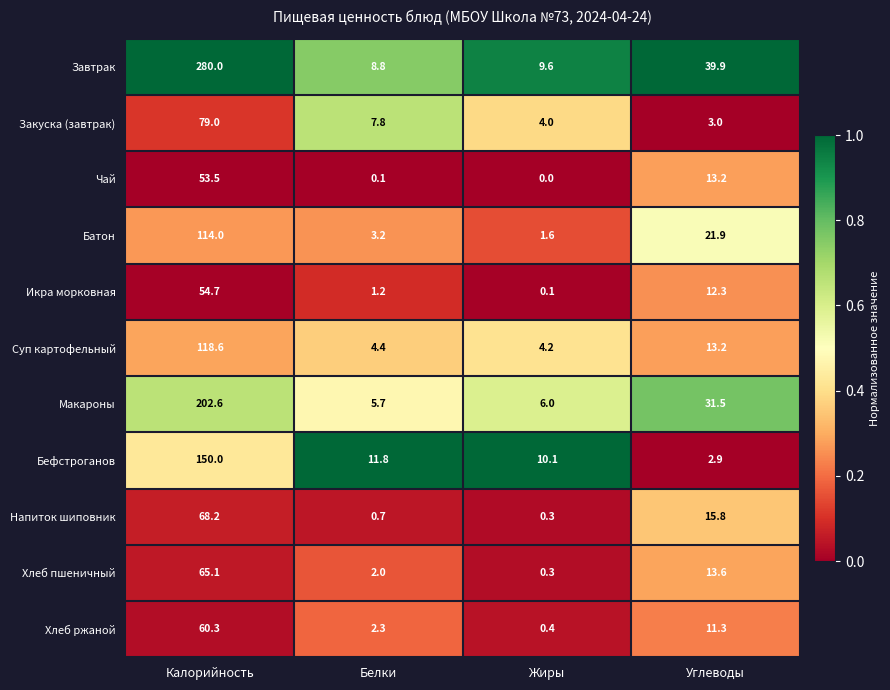

Which label corresponds to the smallest value in the chart?

Жиры